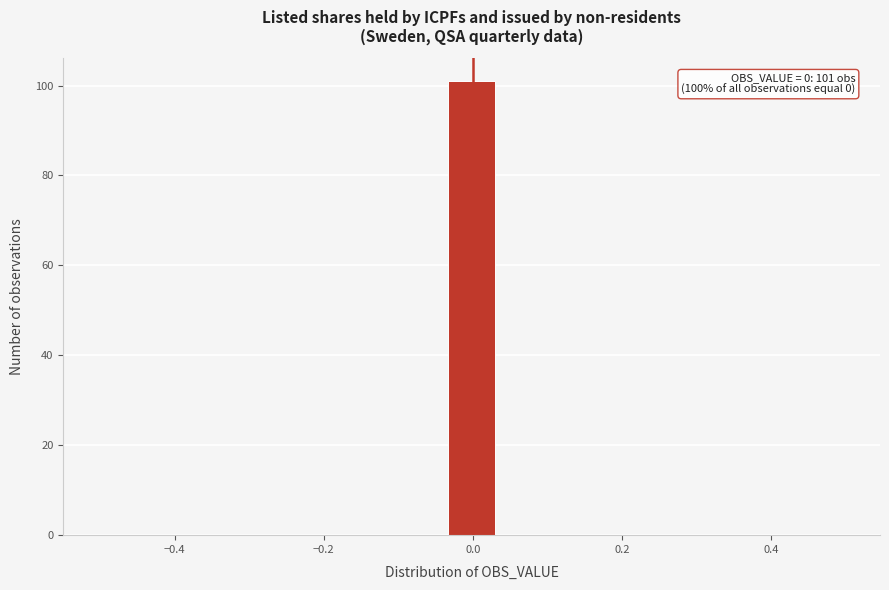

Read against the x-axis, roughly where is the centre of the tallest bar?

0.00